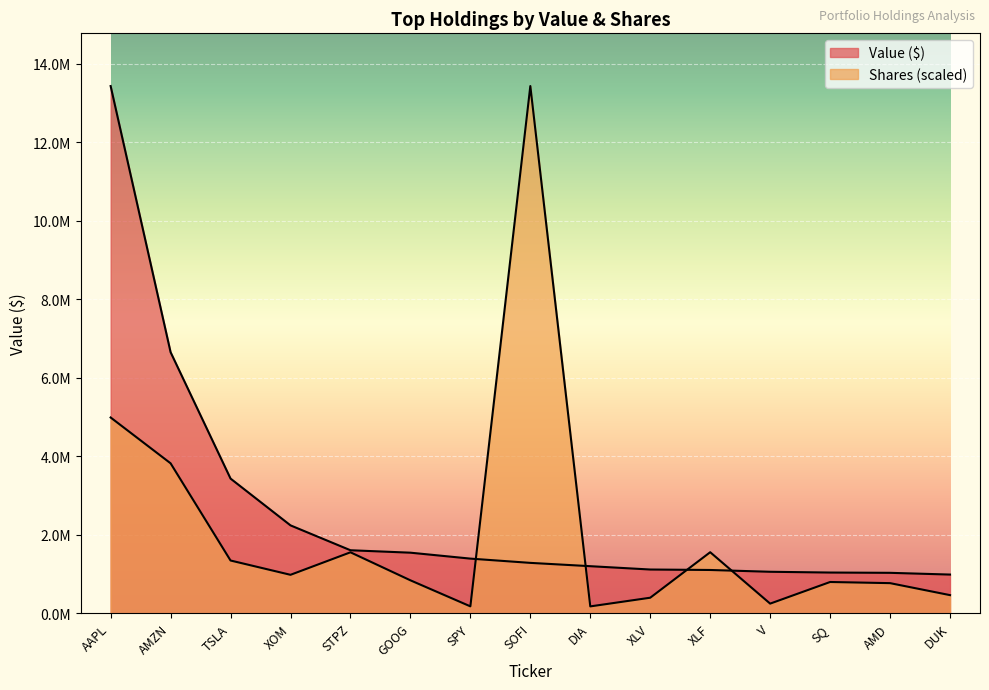

What is the difference between the second highest and minimum values in the Value (M) series?

5665403.0